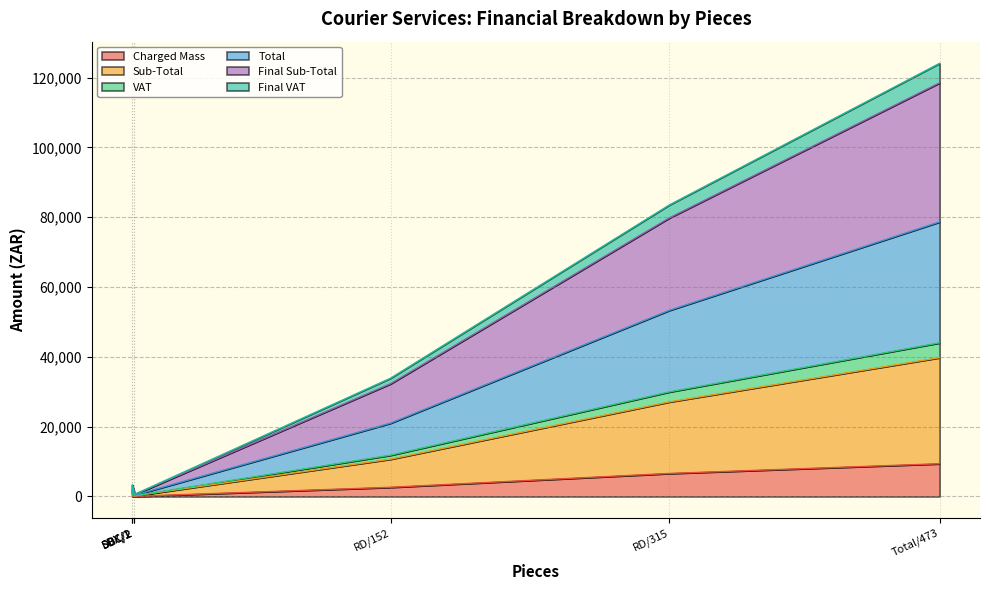

What is the value of the Final VAT point at the 3rd from the left?

1521.3